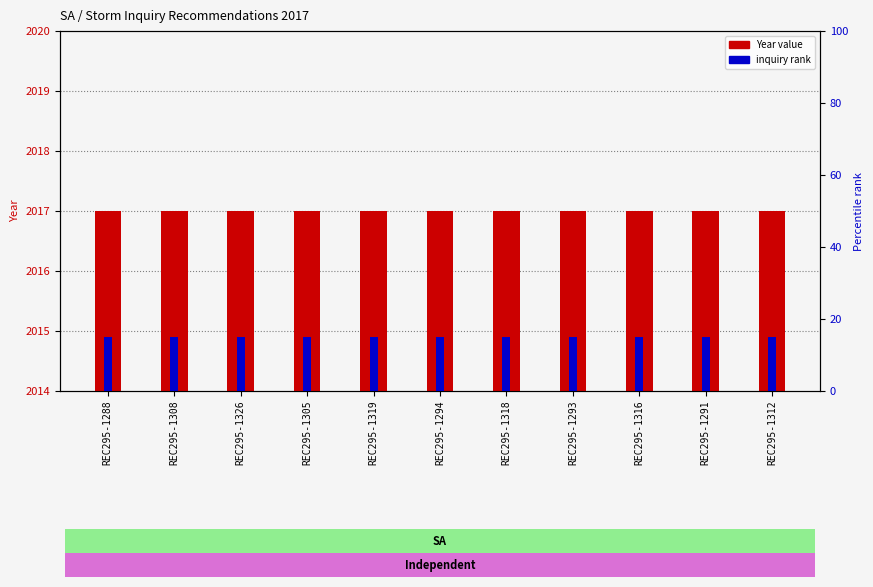

Which series has the widest spread of values?

Year